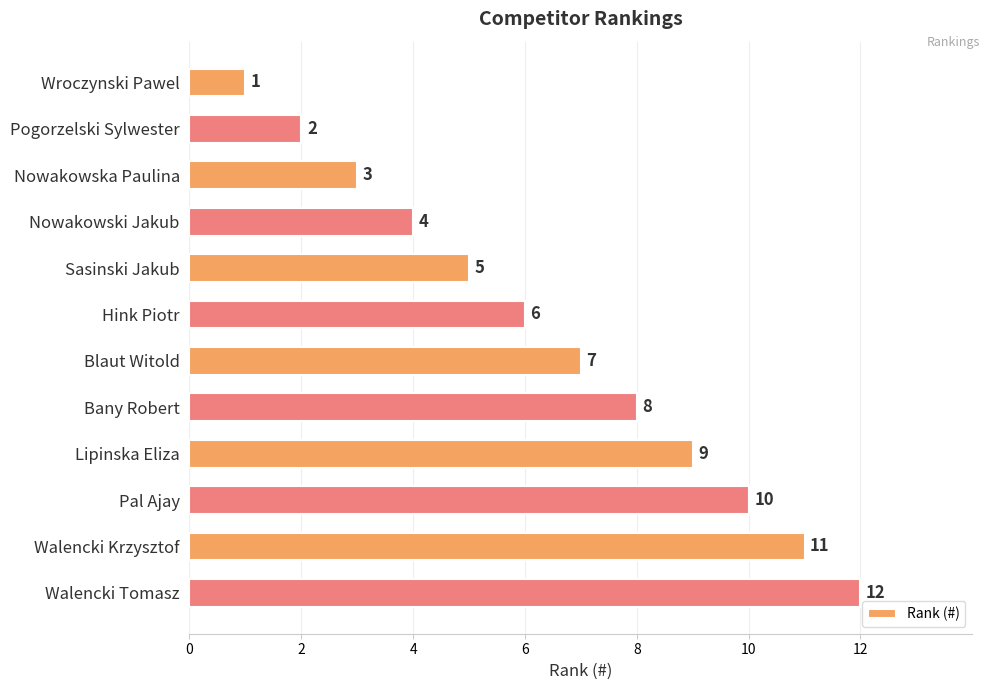

Between Lipinska Eliza and Pogorzelski Sylwester, which is larger?

Lipinska Eliza